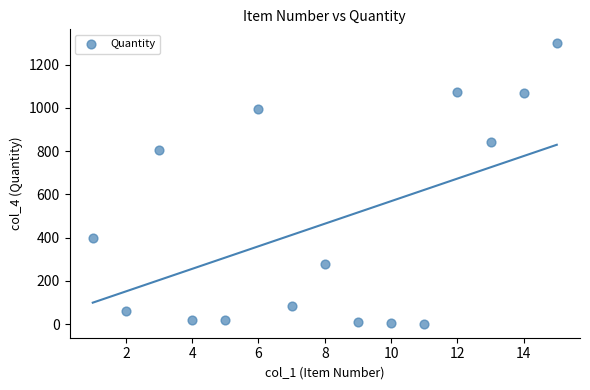

What is the range of Y values (max minus min)?

1296